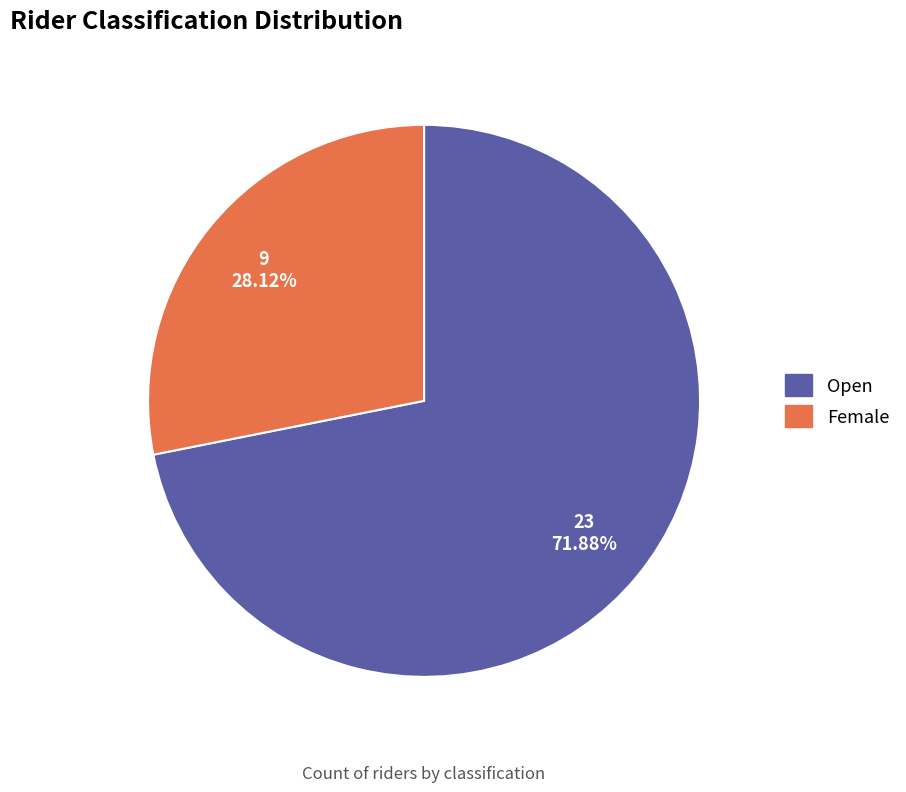

What percentage is NOT represented by Open?

28.1%